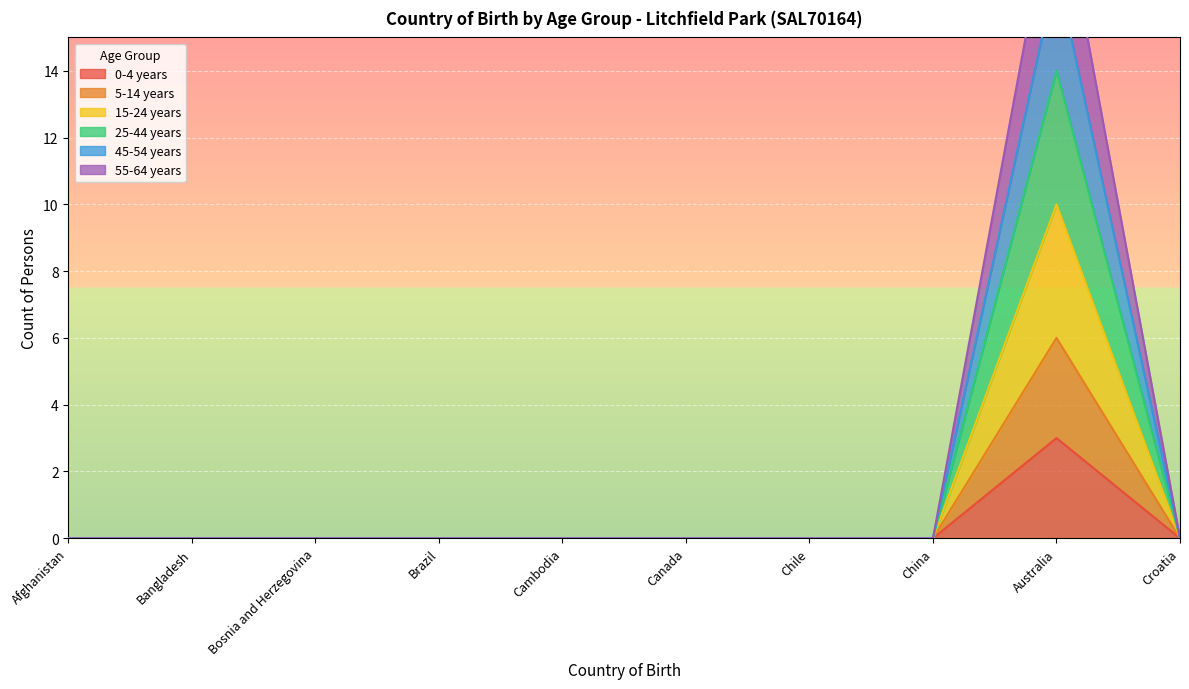

How many data points does each series have?

10